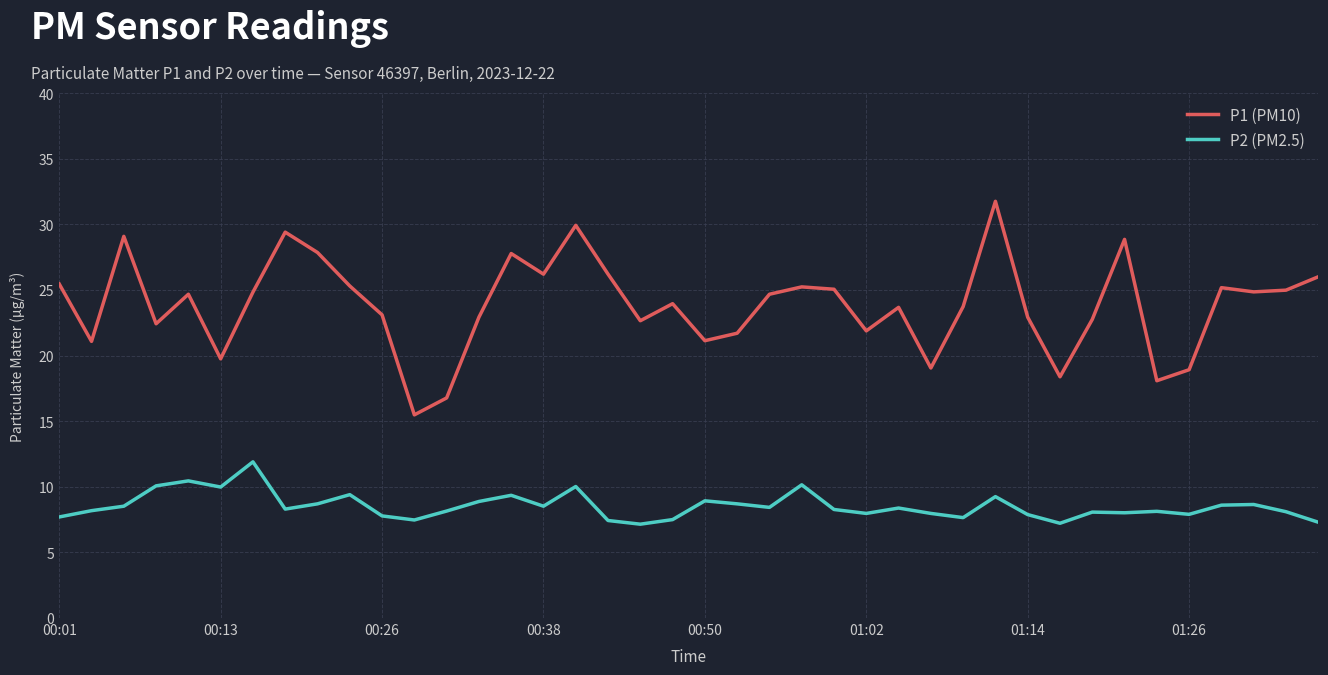

What is the highest value of the P1 (PM10) series?

31.8